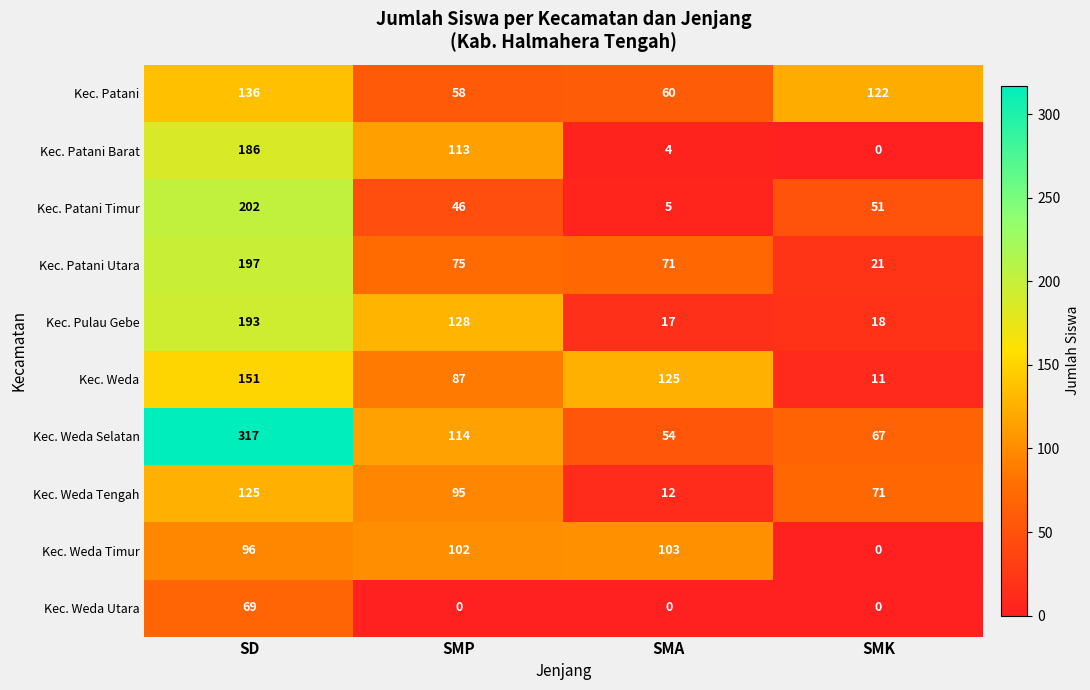

What is the total value across all series at SD?

1672